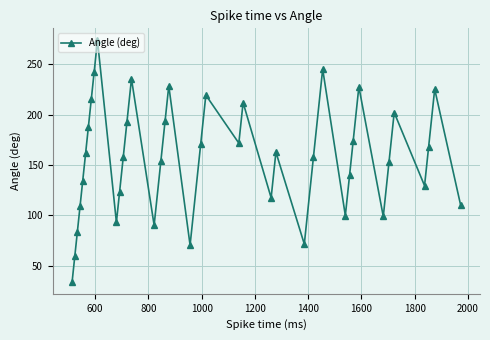

What is the maximum value shown in the chart?

273.9